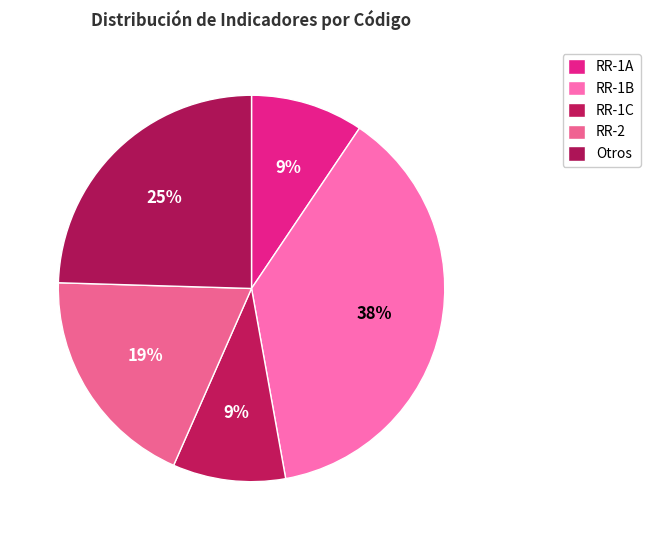

Is there a majority slice in this chart?

No